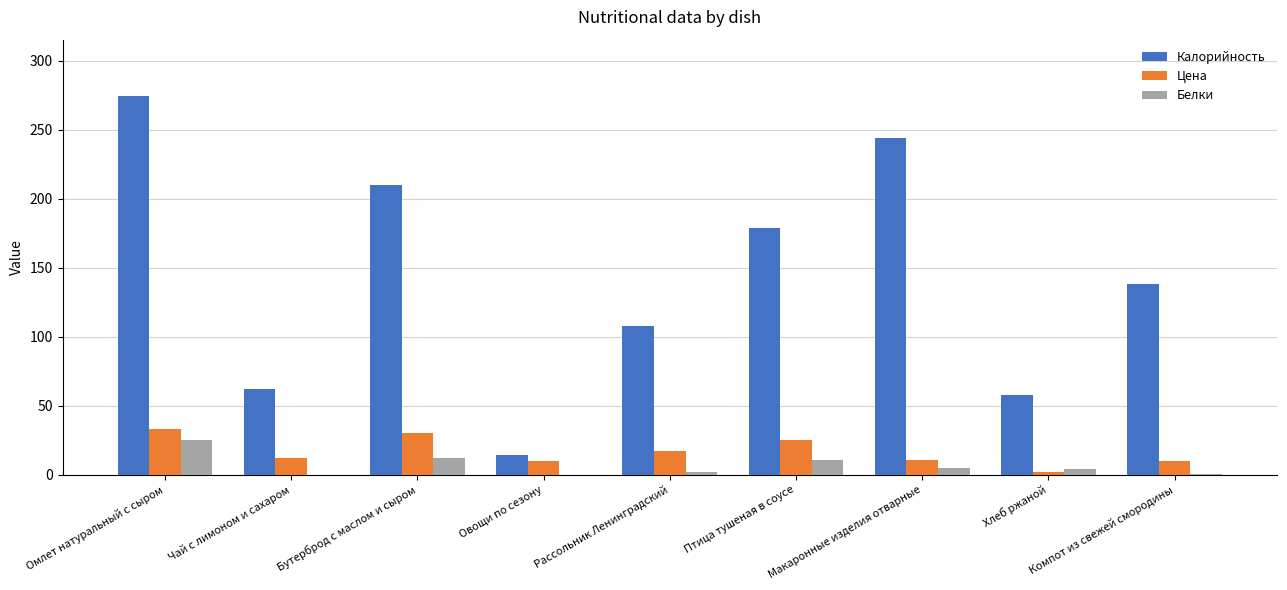

Does the chart contain stacked bars?

No